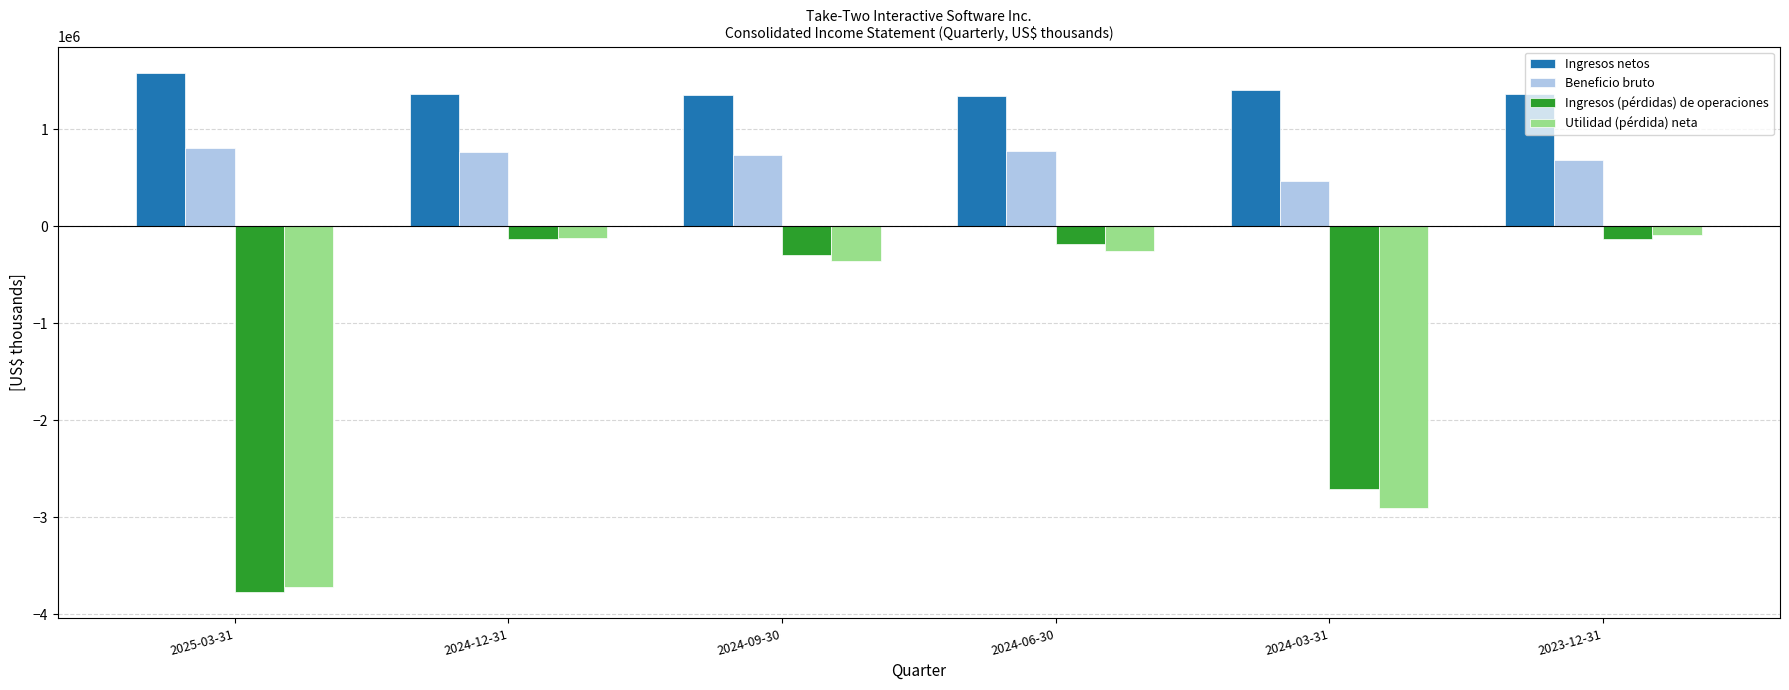

What is the spread (max minus min) of values at 2023-12-31?

1495800